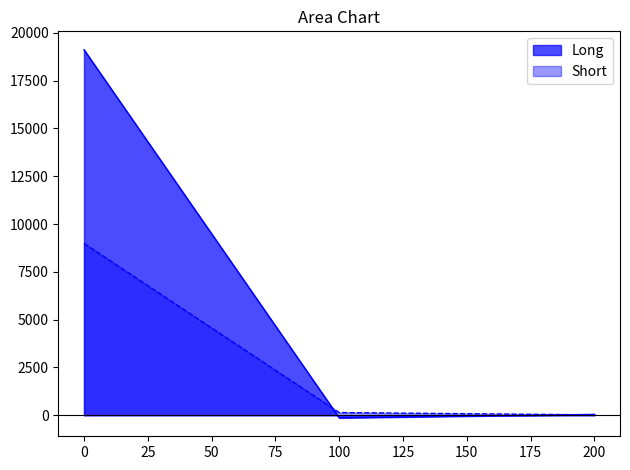

Which series has the widest spread of values?

Long